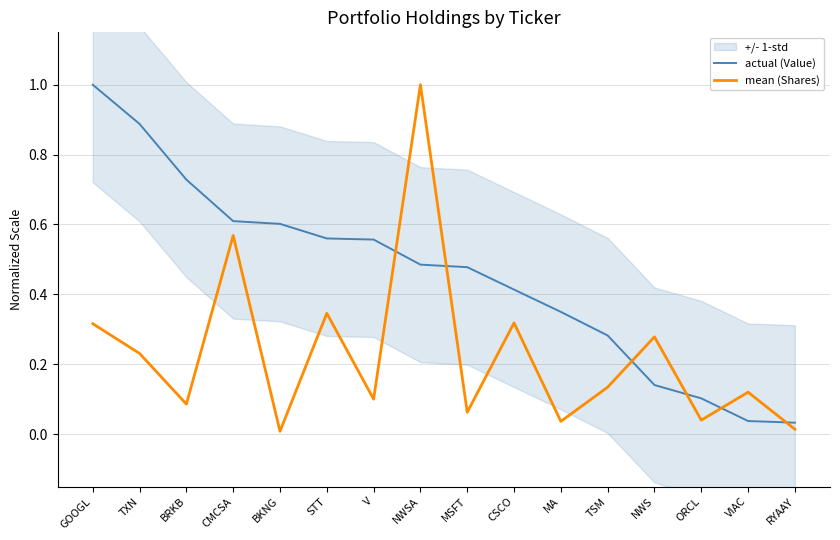

What is the sum of the mean (Shares) values at MA and V?

0.1